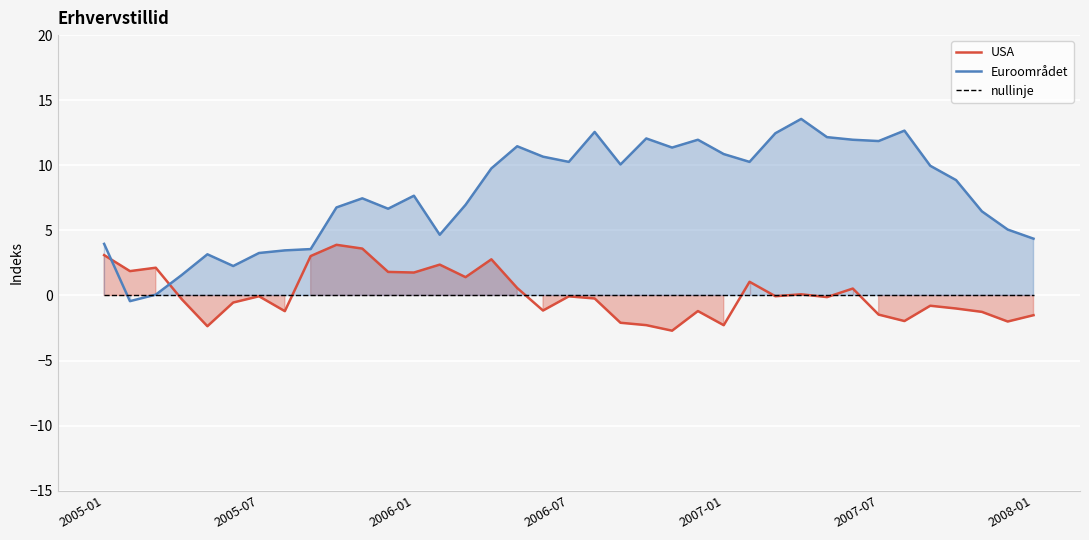

The value of nullinje at 2007-07 is 0.0. True or false?

True